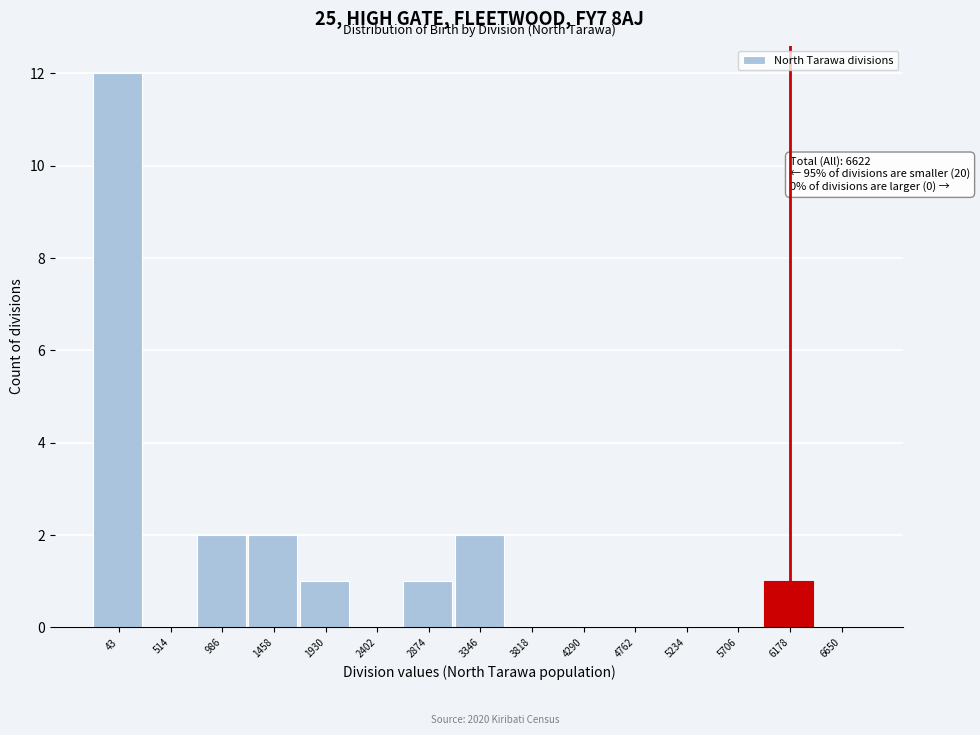

Reading right to left, what are all the values shown in this chart?

6650=0	6178=1	5706=0	5234=0	4762=0	4290=0	3818=0	3346=2	2874=1	2402=0	1930=1	1458=2	986=2	514=0	43=12